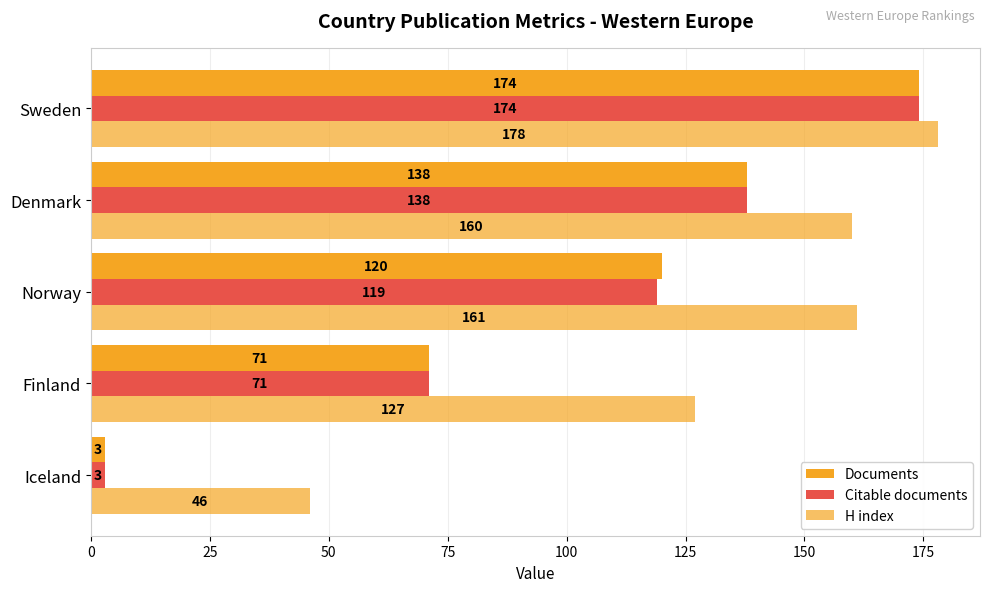

How many series are shown in this chart?

3